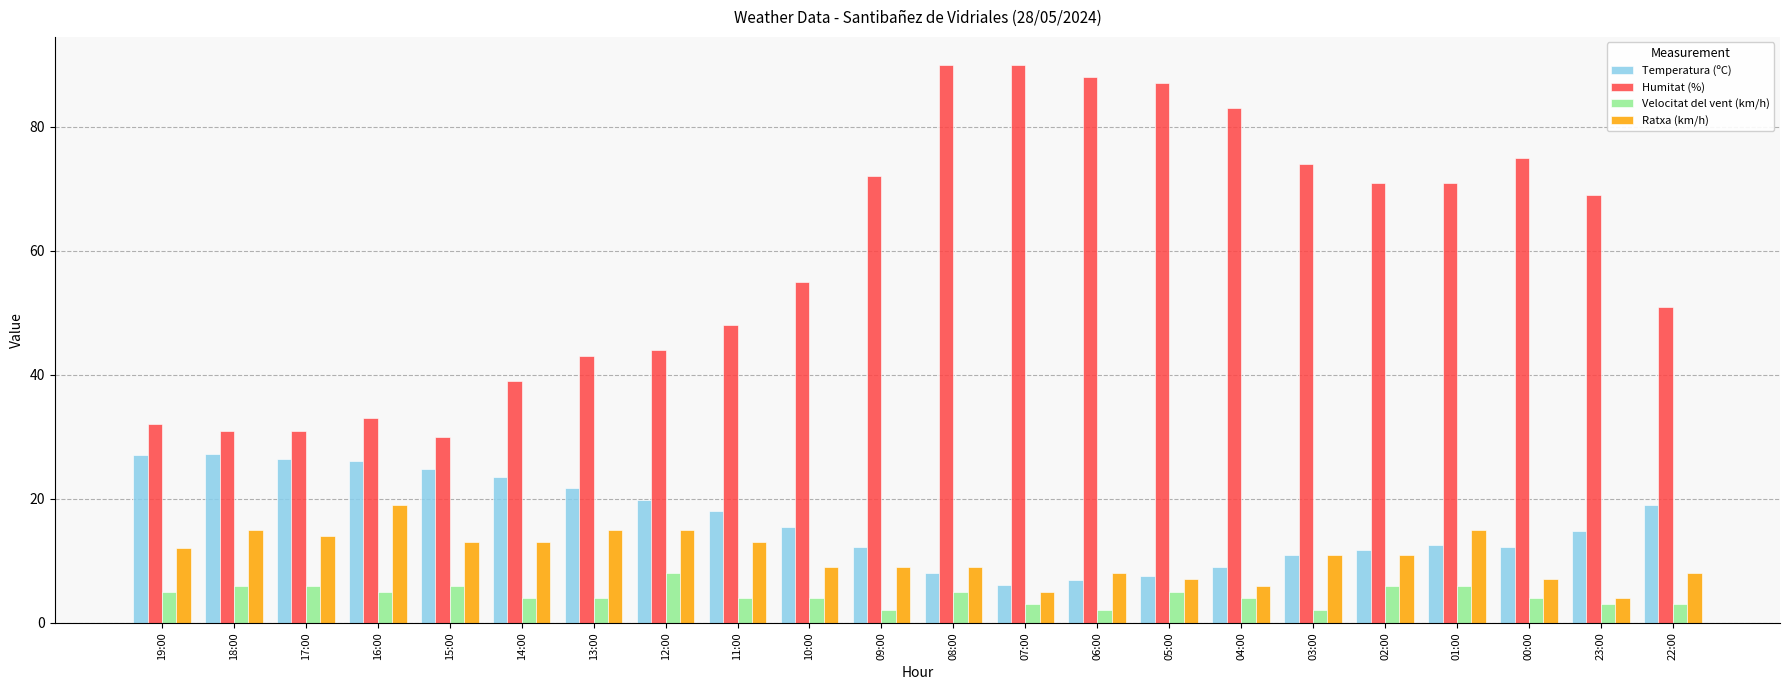

What is the maximum value for Humitat (%)?

90.0